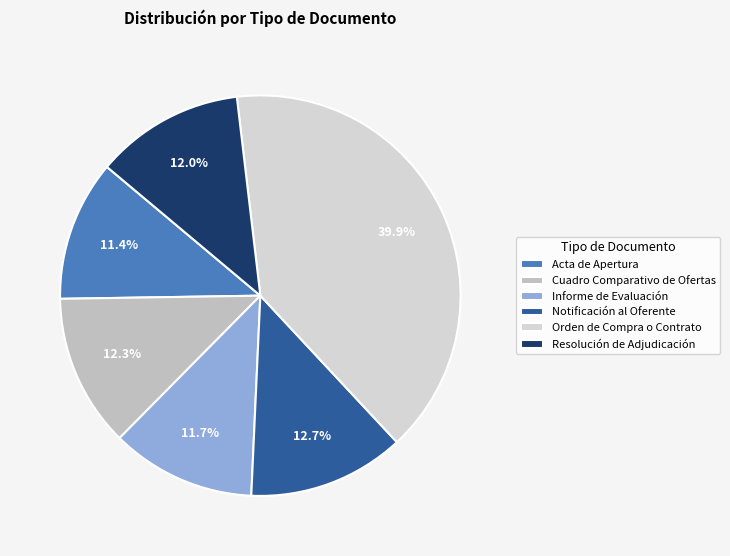

Which category has the smallest portion of the pie?

Acta de Apertura